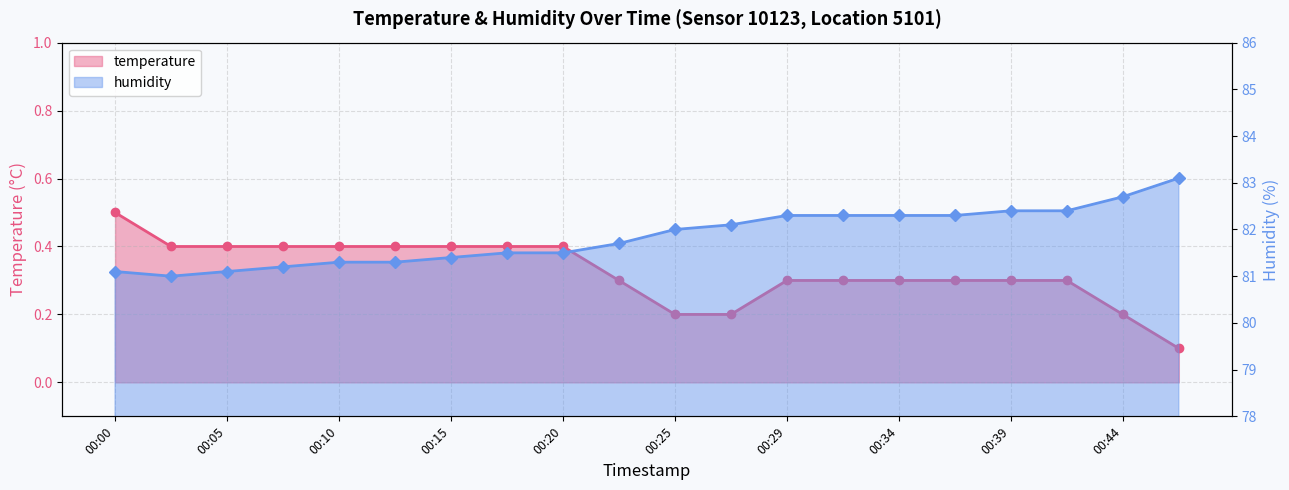

What are all the series names shown in the legend?

temperature, humidity